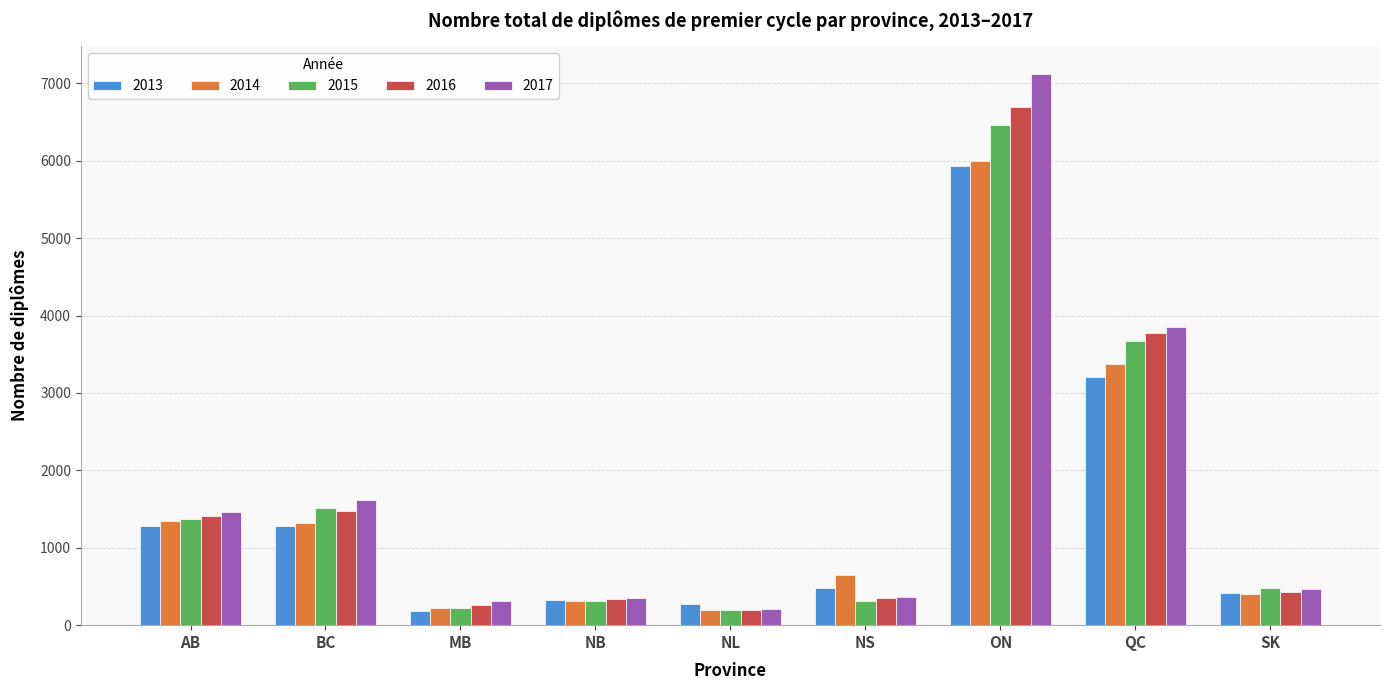

What is the sum of the 2016 values at QC and ON?

10463.6